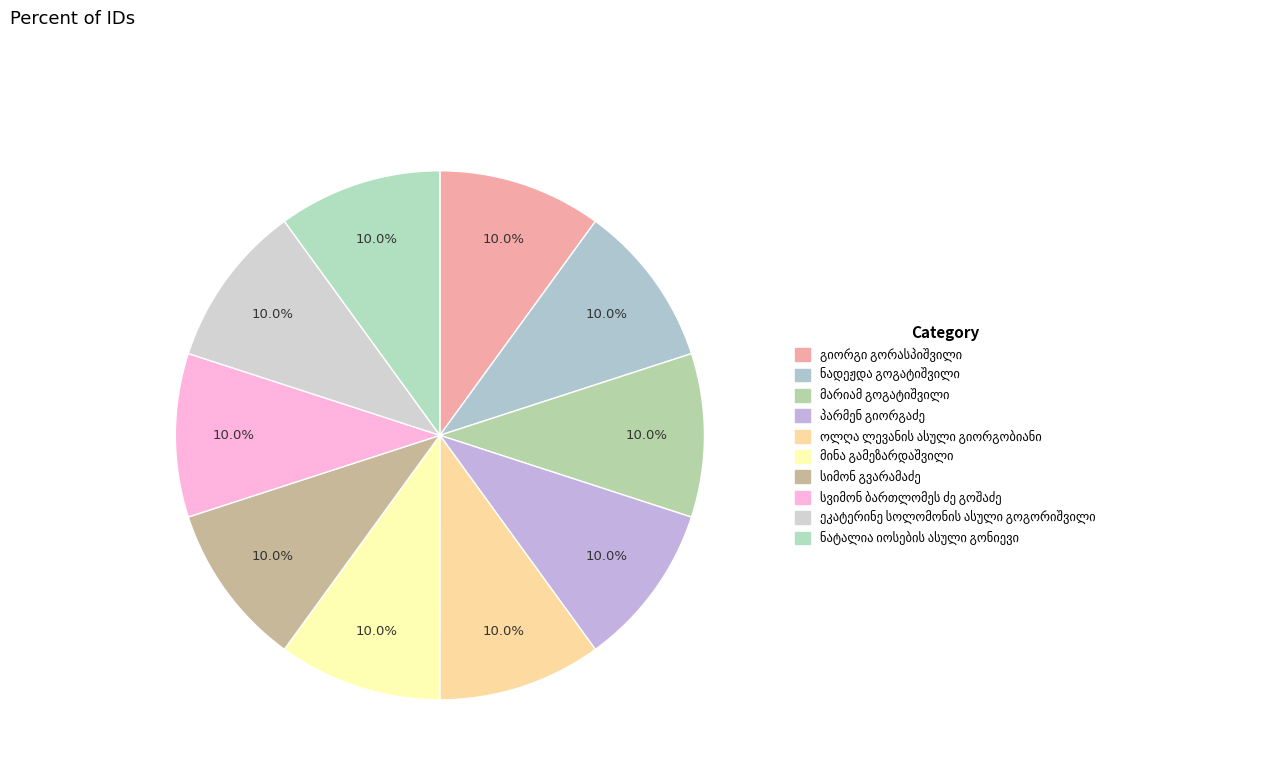

How many slices are in this pie chart?

10